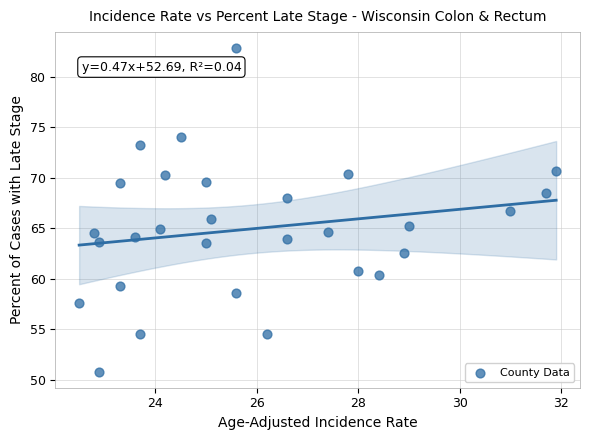

What is the range of X values (max minus min)?

9.4